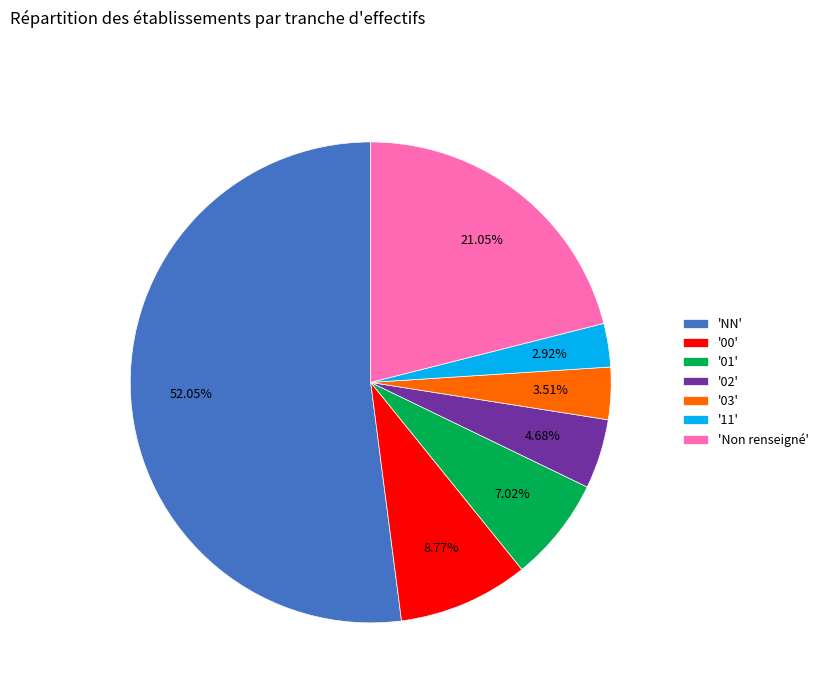

What is the largest slice in the pie chart?

'NN'